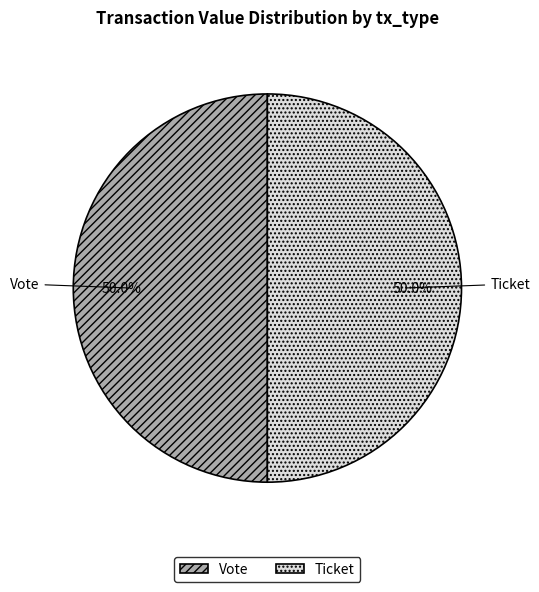

Rank the categories by value from lowest to highest.

Ticket (io_index=0), Vote (io_index=1)